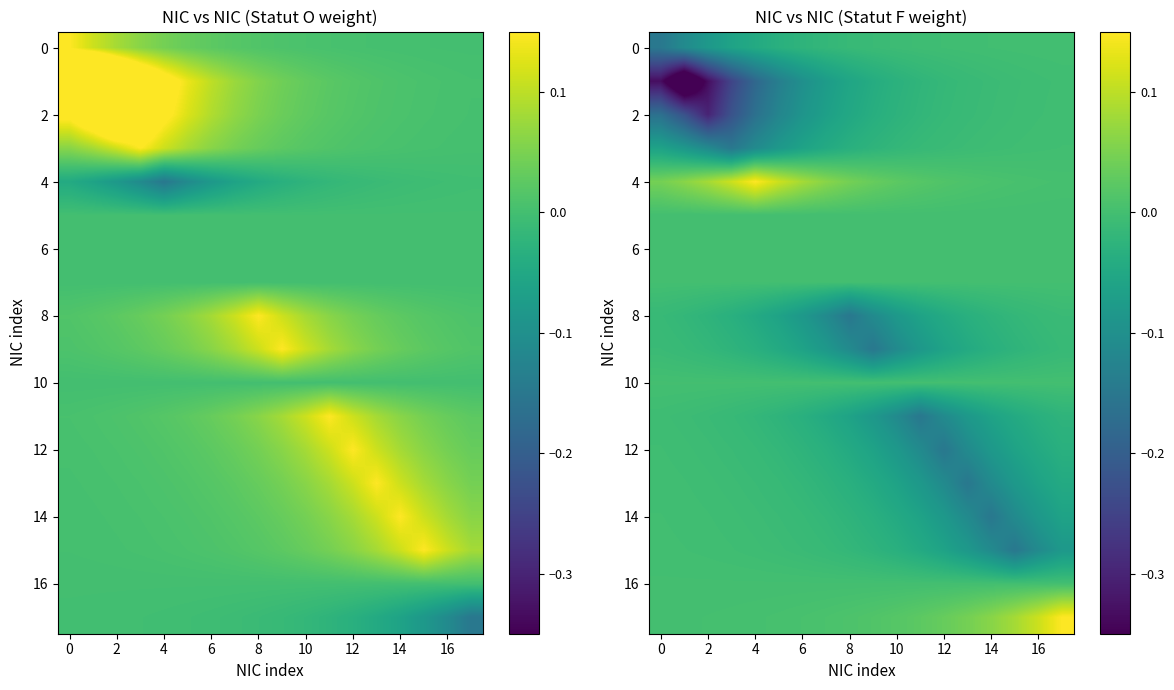

The value of 12 at 2 is -0.0. True or false?

True